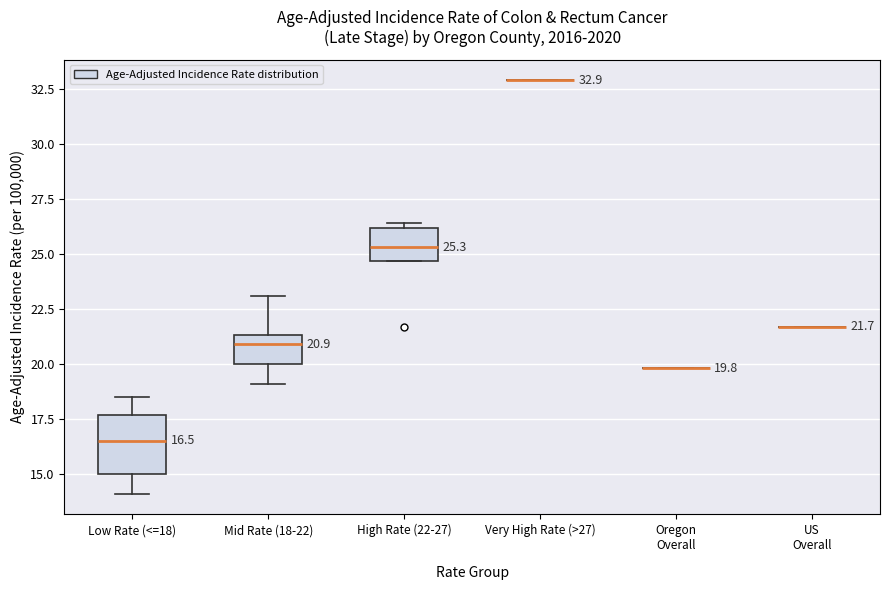

Which box is the tallest, from its lower edge to its upper edge?

Low Rate (<=18)